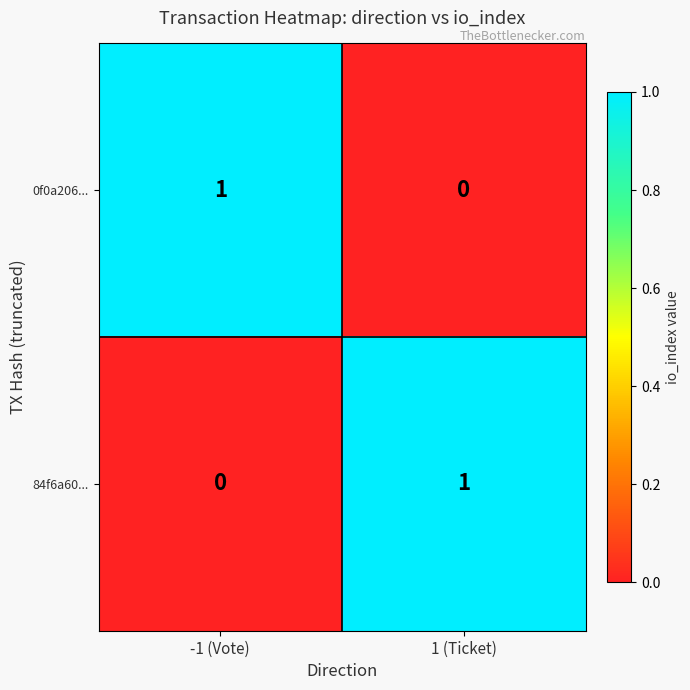

At how many categories does at least one series exceed 0?

2